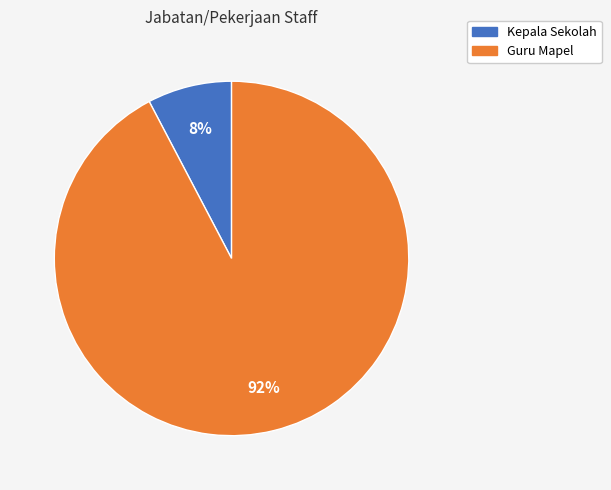

Count the number of slices in the pie.

2